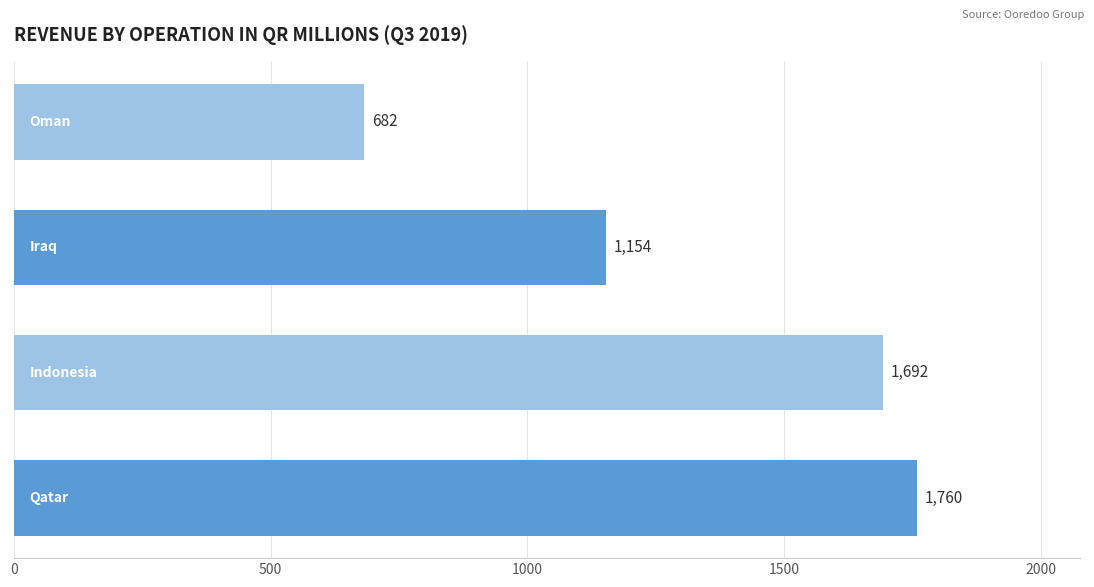

What is the maximum value shown in the chart?

1759.9